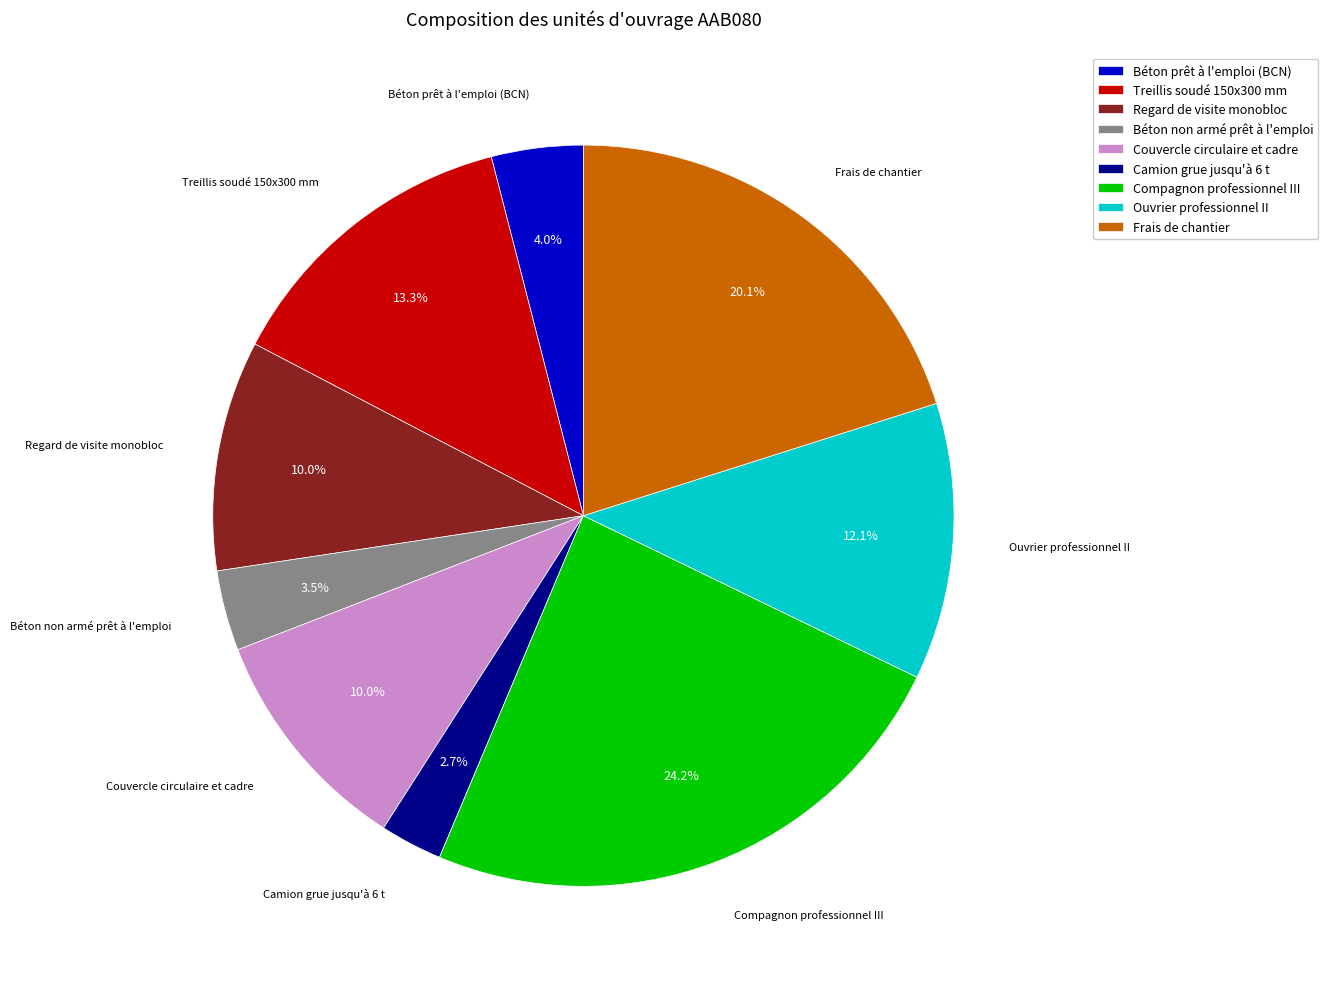

Is it true that Béton prêt à l'emploi (BCN) is 10% of the pie?

False